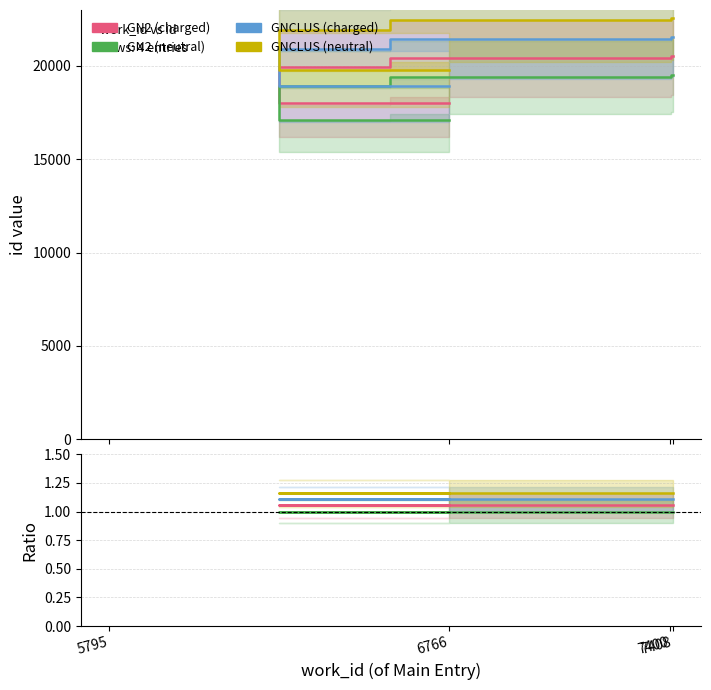

At which category is the sum across all series the highest?

7408